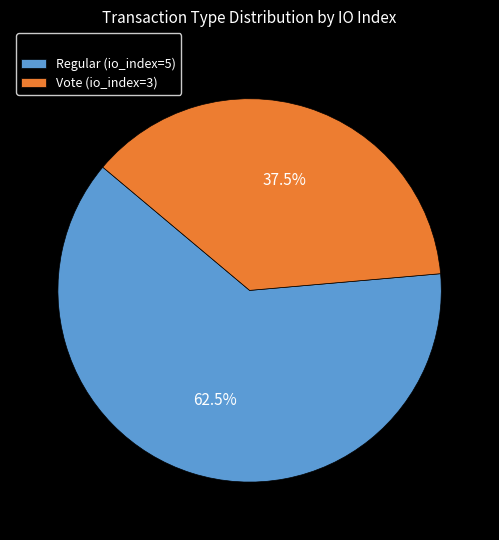

Rank the categories by value from lowest to highest.

Vote (io_index=3), Regular (io_index=5)